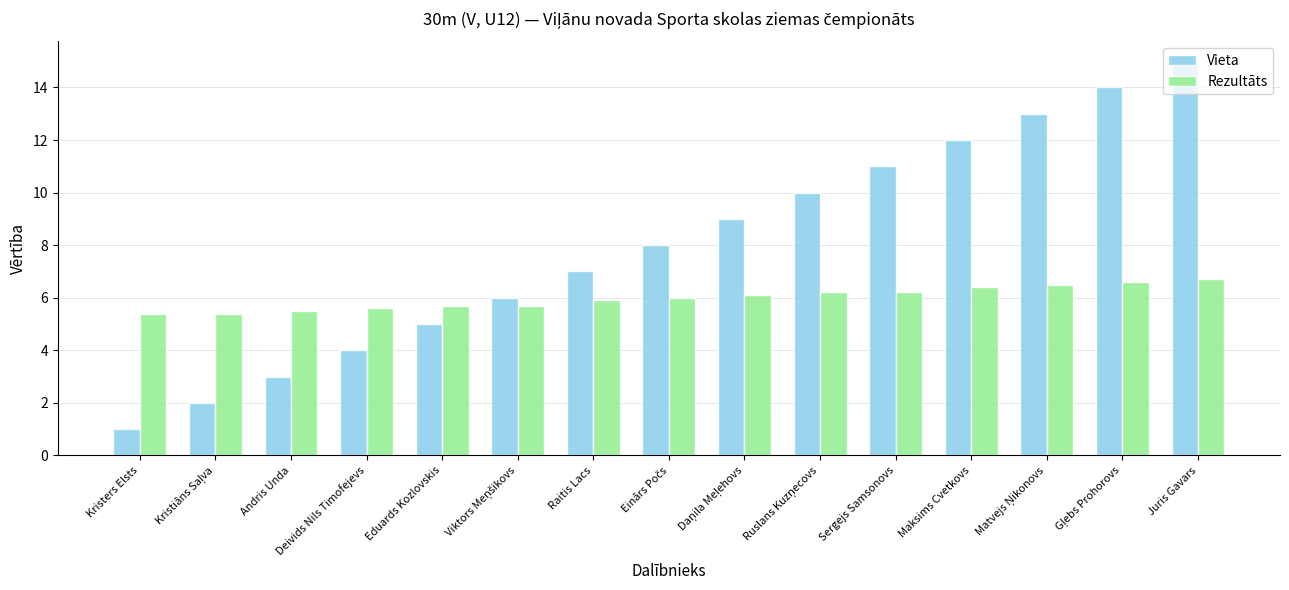

What is the difference between the second highest and second lowest values in the Rezultāts series?

1.2